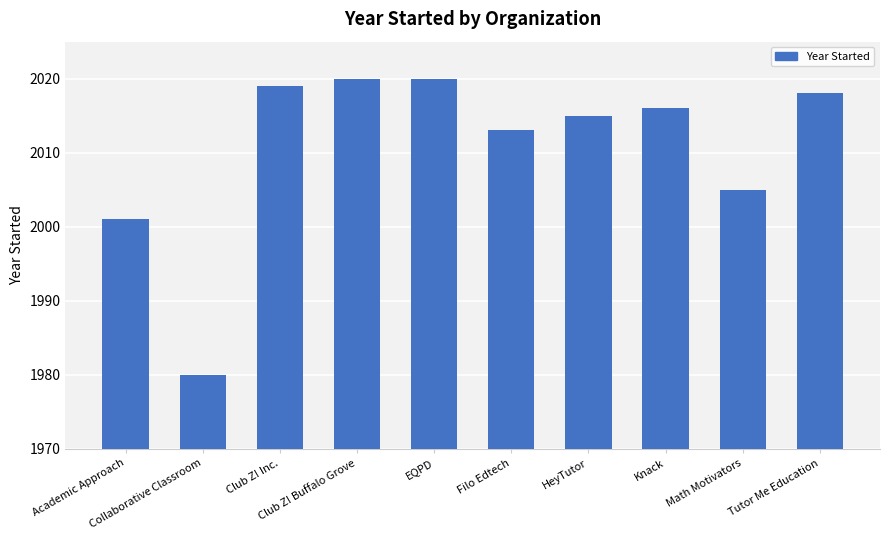

Does the chart contain stacked bars?

No